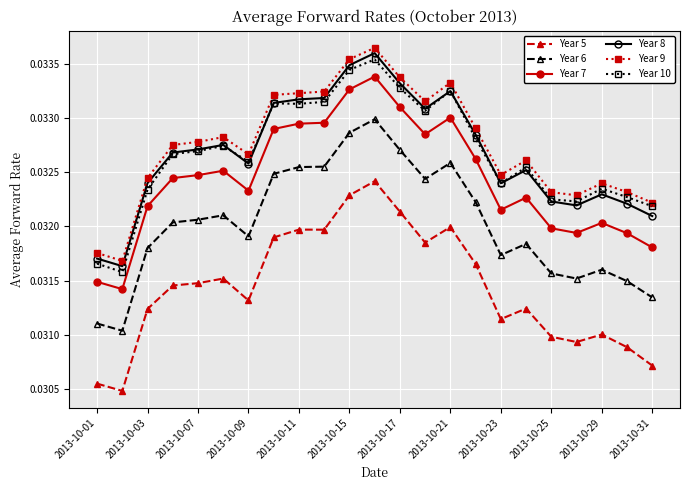

True or false: Year 7 has more than 2 points higher than both neighbors.

True